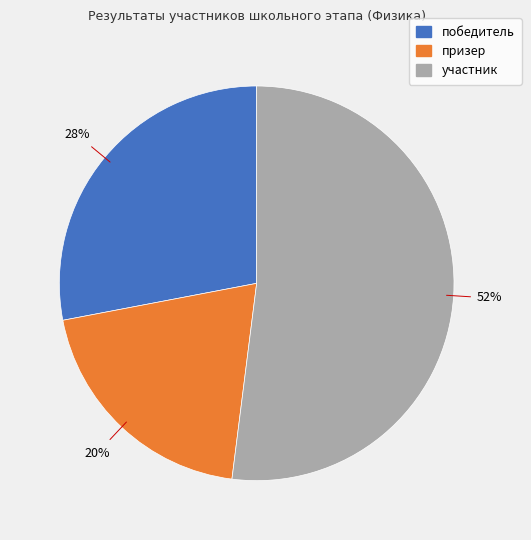

Which category has the smallest portion of the pie?

призер